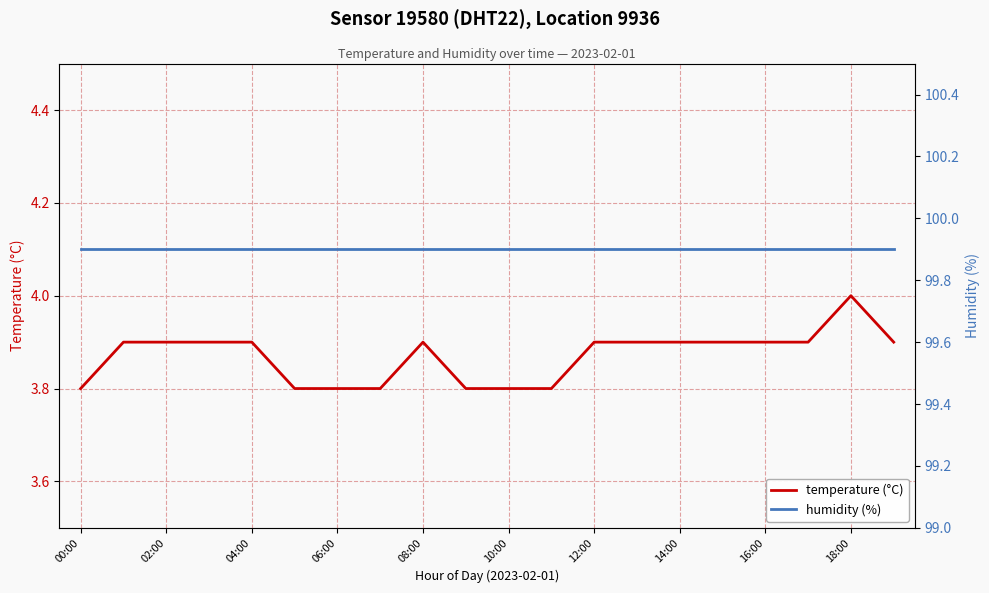

What is the highest value of the temperature (°C) series?

4.0